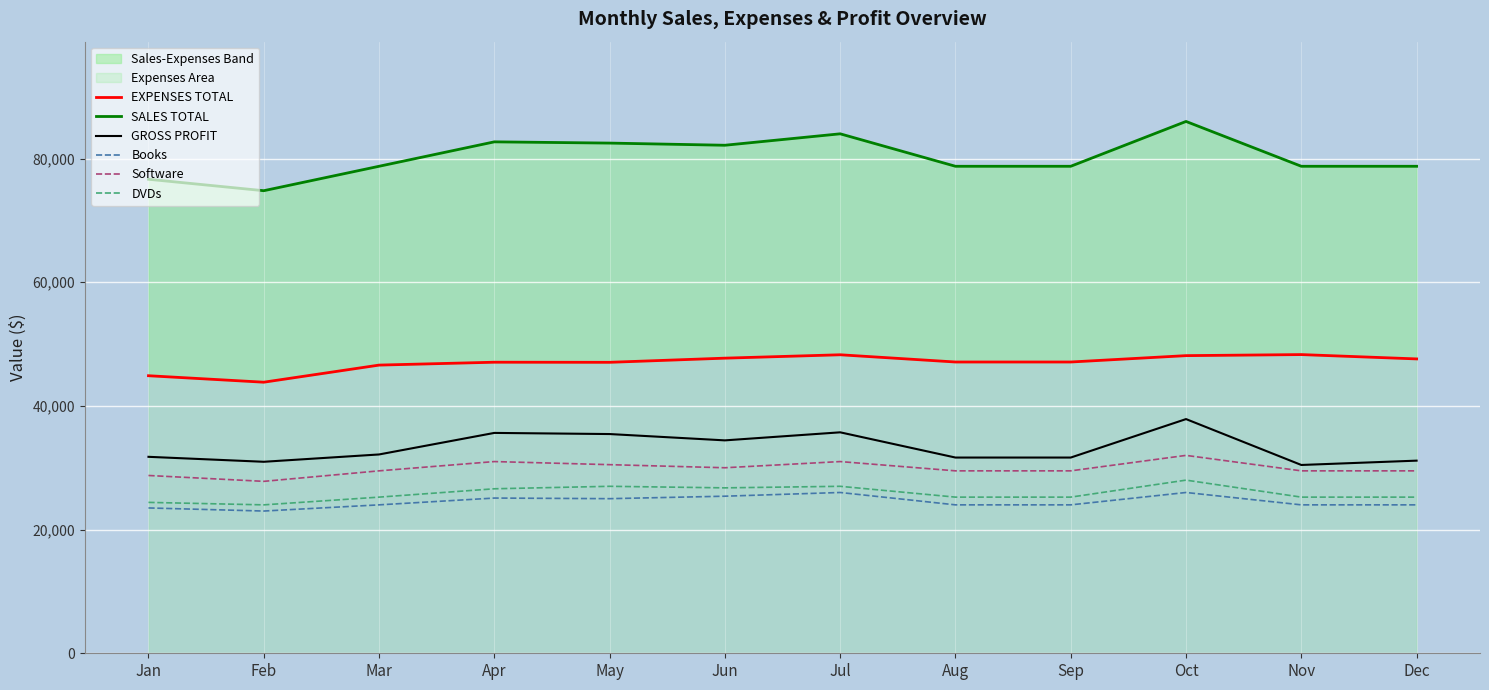

Reading left to right, what are all the values shown in this chart?

EXPENSES TOTAL: 44882	43834	46600	47066	47050	47722	48270	47100	47100	48130	48300	47600
SALES TOTAL: 76650	74800	78750	82700	82500	82150	84000	78750	78750	86000	78750	78750
GROSS PROFIT: 31768	30966	32150	35634	35450	34428	35730	31650	31650	37870	30450	31150
Books: 23500	23000	24000	25100	25000	25400	26000	24000	24000	26000	24000	24000
Software: 28750	27800	29500	31000	30500	30000	31000	29500	29500	32000	29500	29500
DVDs: 24400	24000	25250	26600	27000	26750	27000	25250	25250	28000	25250	25250